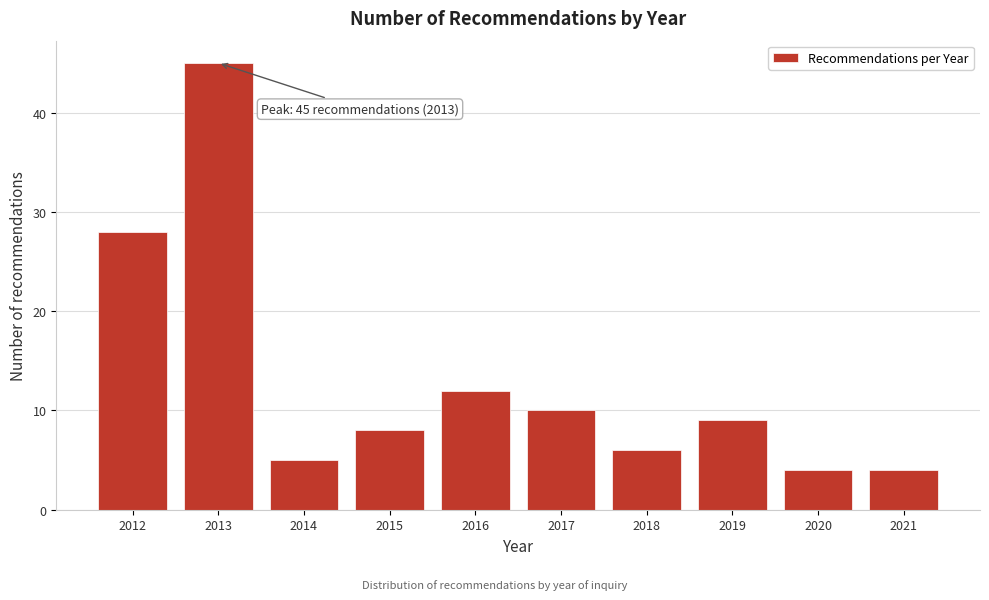

Reading left to right, what are all the values shown in this chart?

2012=28	2013=45	2014=5	2015=8	2016=12	2017=10	2018=6	2019=9	2020=4	2021=4